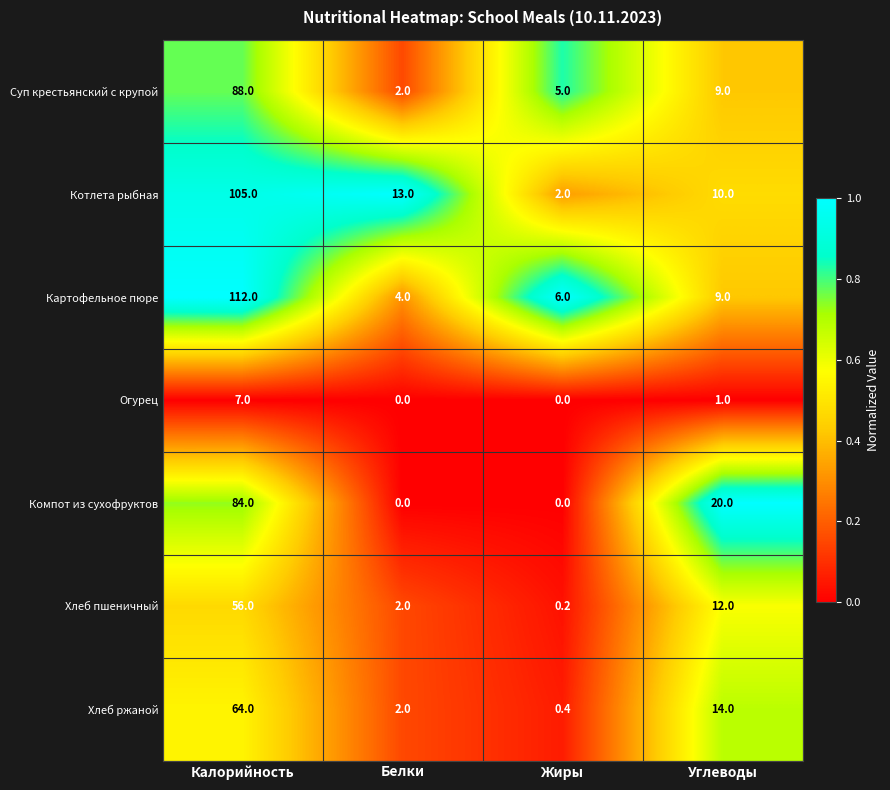

Reading left to right, transcribe all the data shown in this chart.

Суп крестьянский с крупой: 88.0	2.0	5.0	9.0
Котлета рыбная: 105.0	13.0	2.0	10.0
Картофельное пюре: 112.0	4.0	6.0	9.0
Огурец: 7.0	0.0	0.0	1.0
Компот из сухофруктов: 84.0	0.0	0.0	20.0
Хлеб пшеничный: 56.0	2.0	0.2	12.0
Хлеб ржаной: 64.0	2.0	0.4	14.0